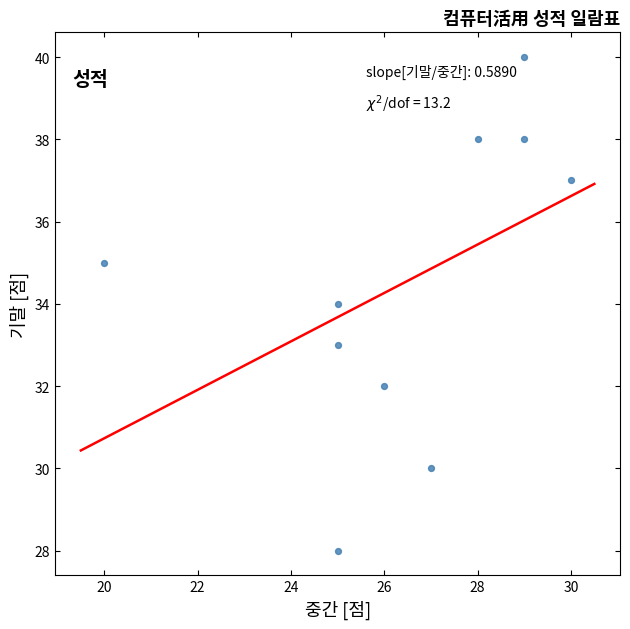

What is the average X value?

26